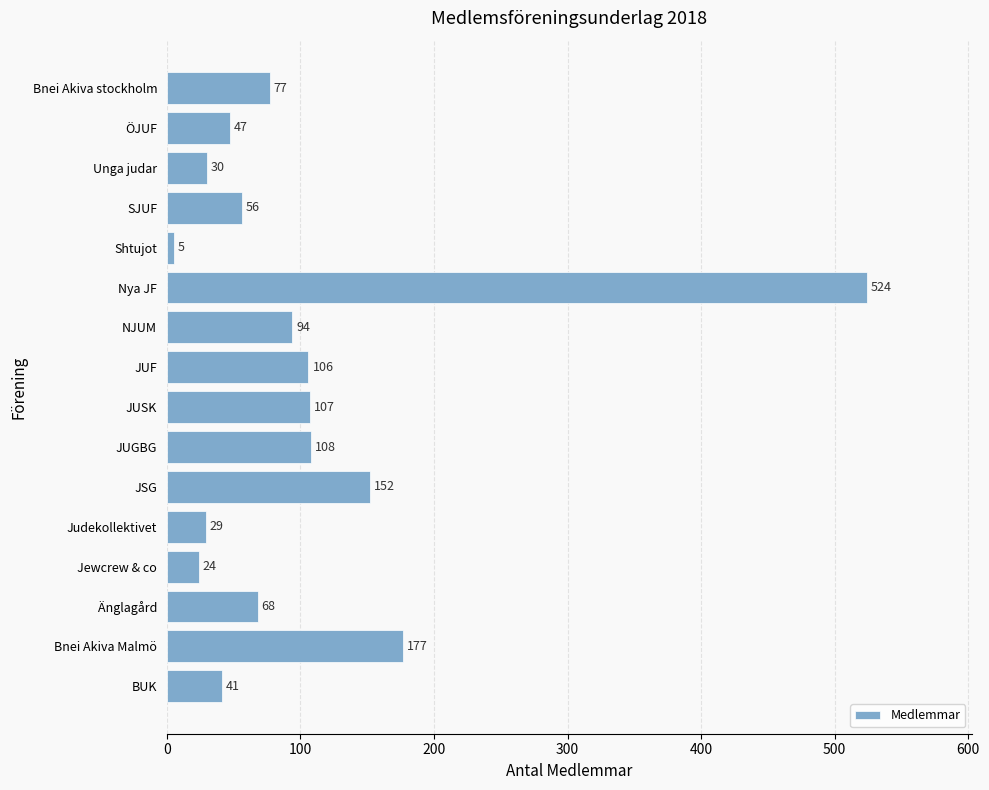

True or false: the data shows 94 at NJUM.

True